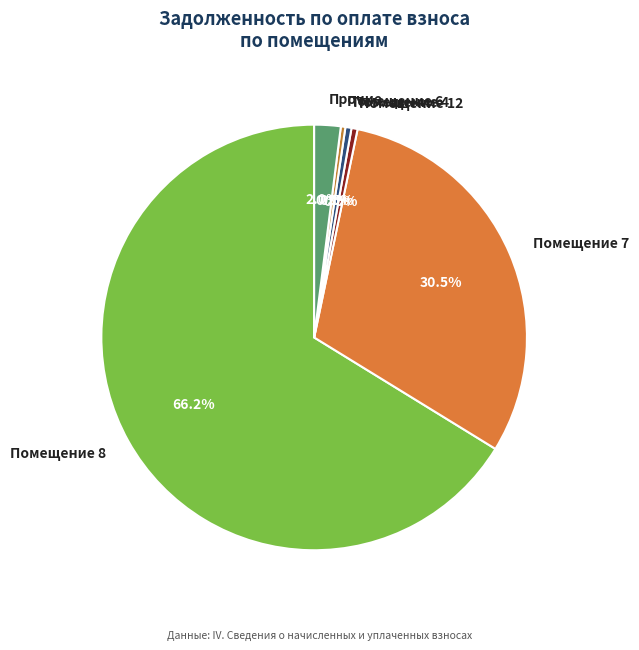

How many segments does this pie chart have?

6